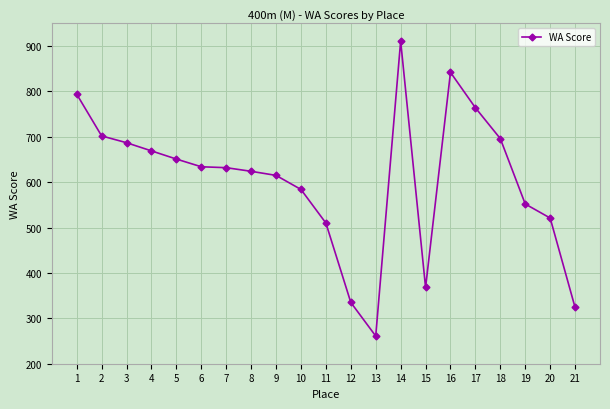

How many data points are less than 632?

10